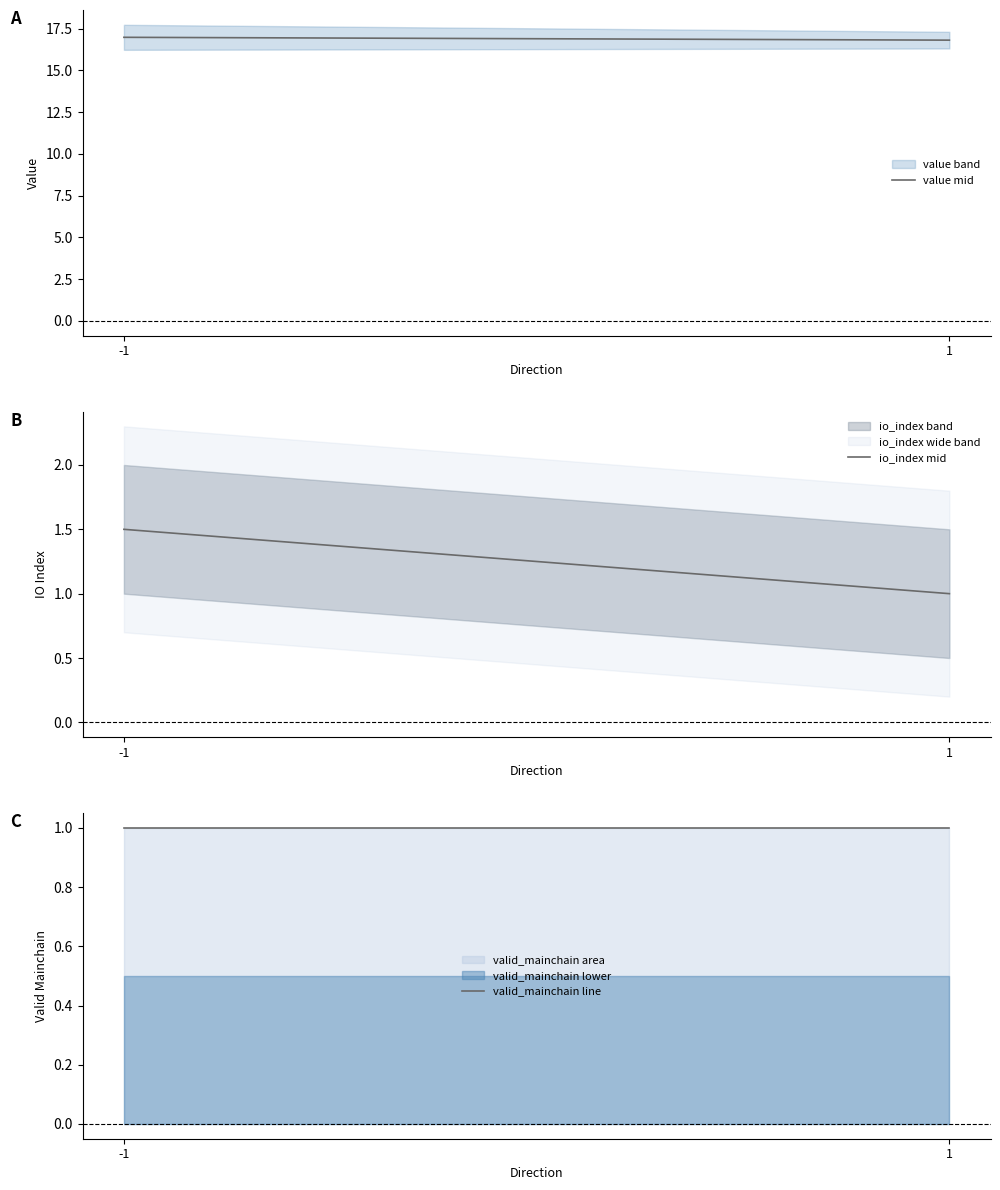

What is the sum of all io_index mid values?

2.5